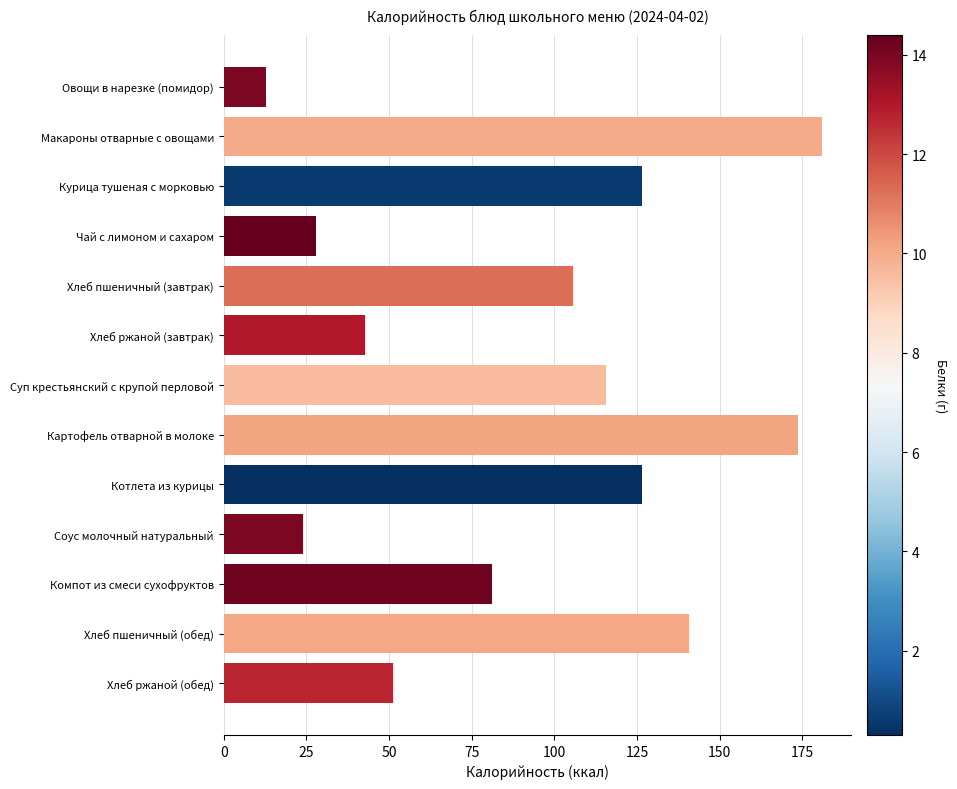

What is the greatest value displayed?

180.8